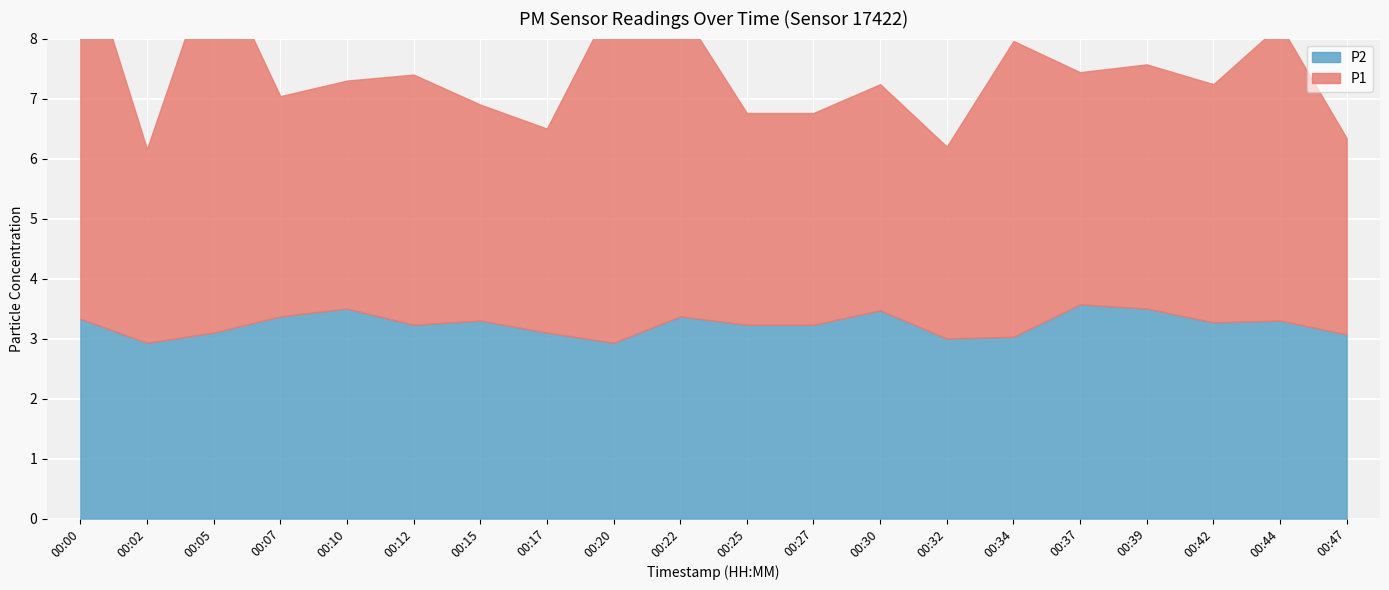

What is the difference between the second highest and minimum values in the P1 series?

3.1